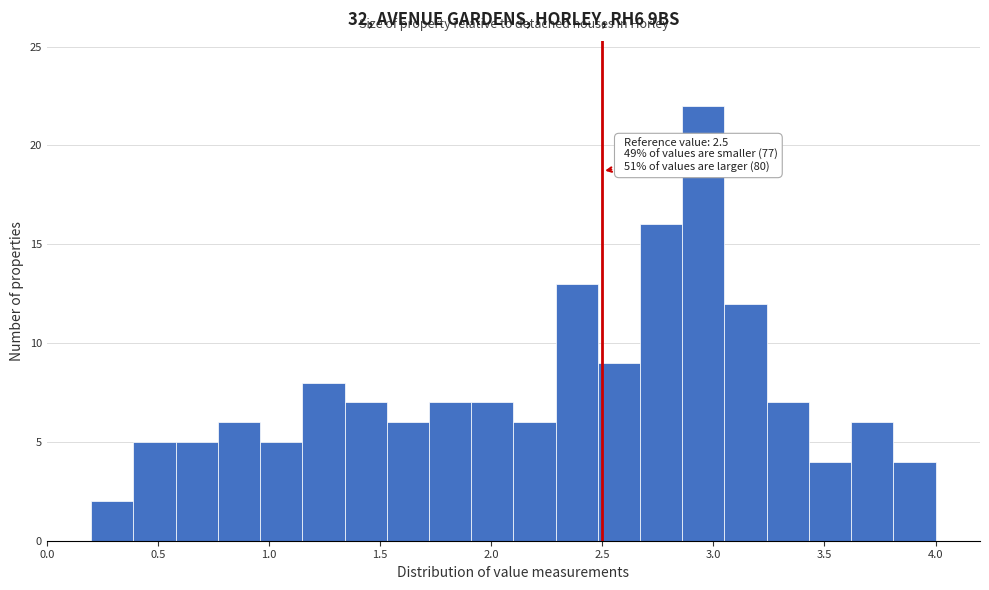

Around what value on the x-axis is the tallest bar? Give the approximate position of its centre, as read against the axis.

2.95